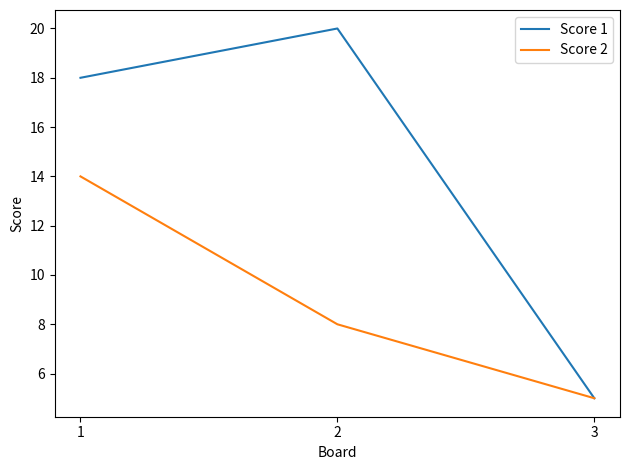

At how many categories does at least one series exceed 17?

2